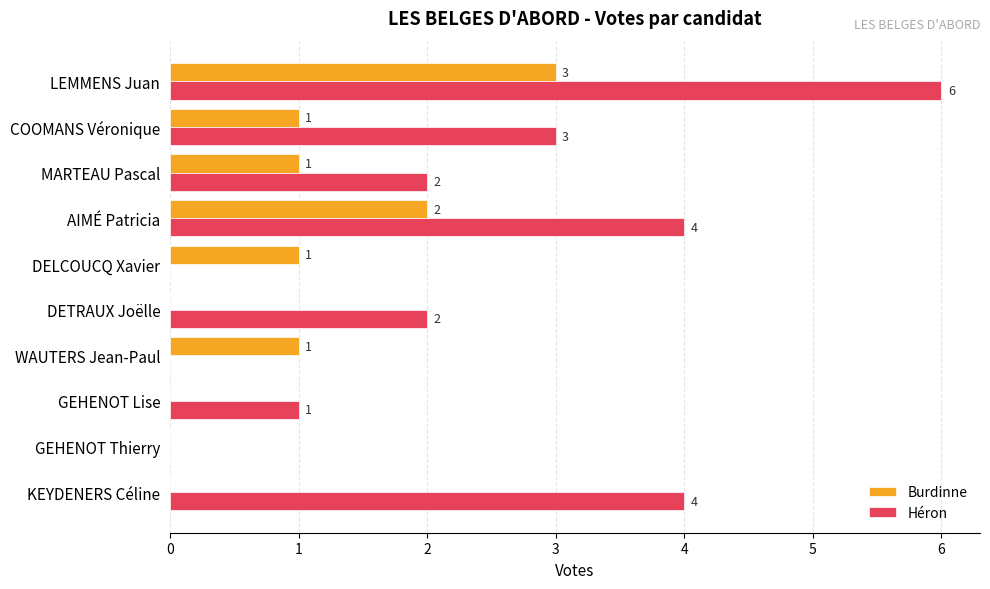

The value of Burdinne at DETRAUX Joëlle is 0. True or false?

True